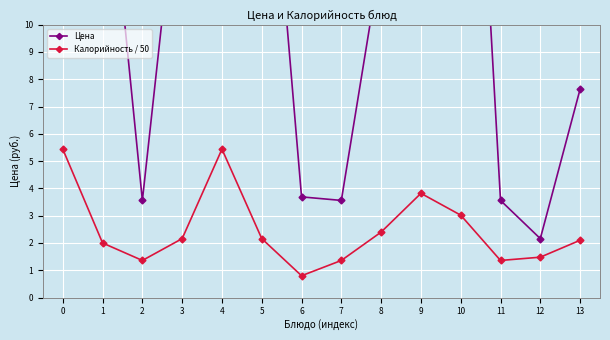

Between 4 and 12, which is larger?

4